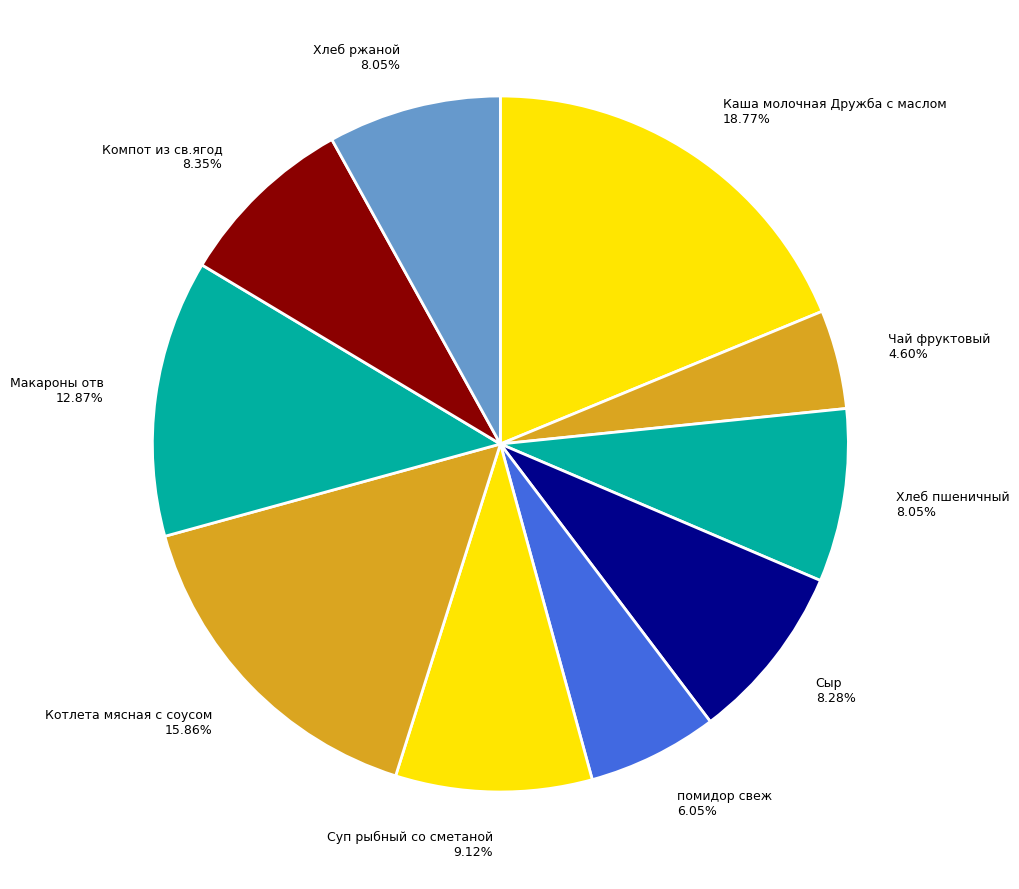

Does помидор свеж represent more than half of the total?

No